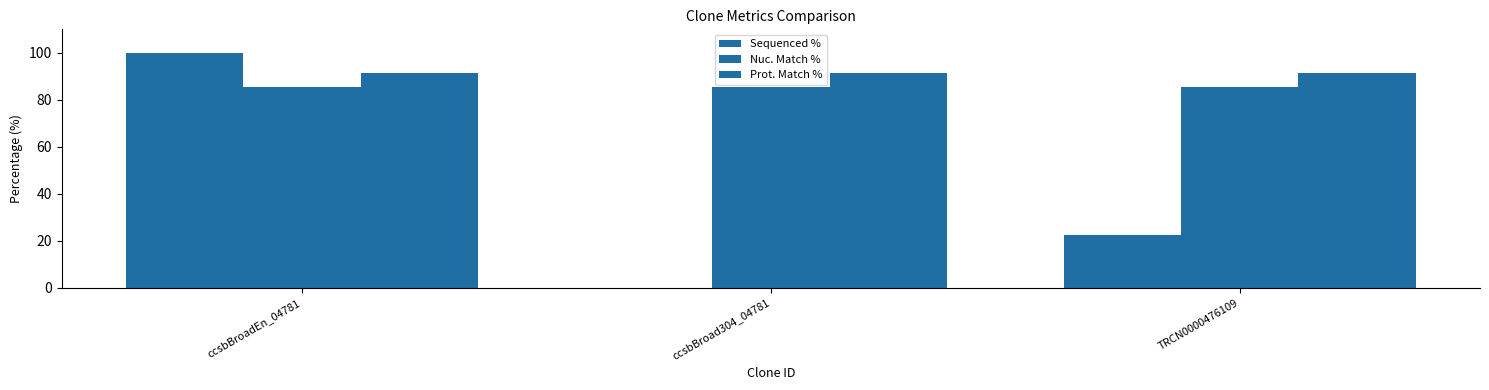

At which label is Sequenced % closest to 50?

TRCN0000476109